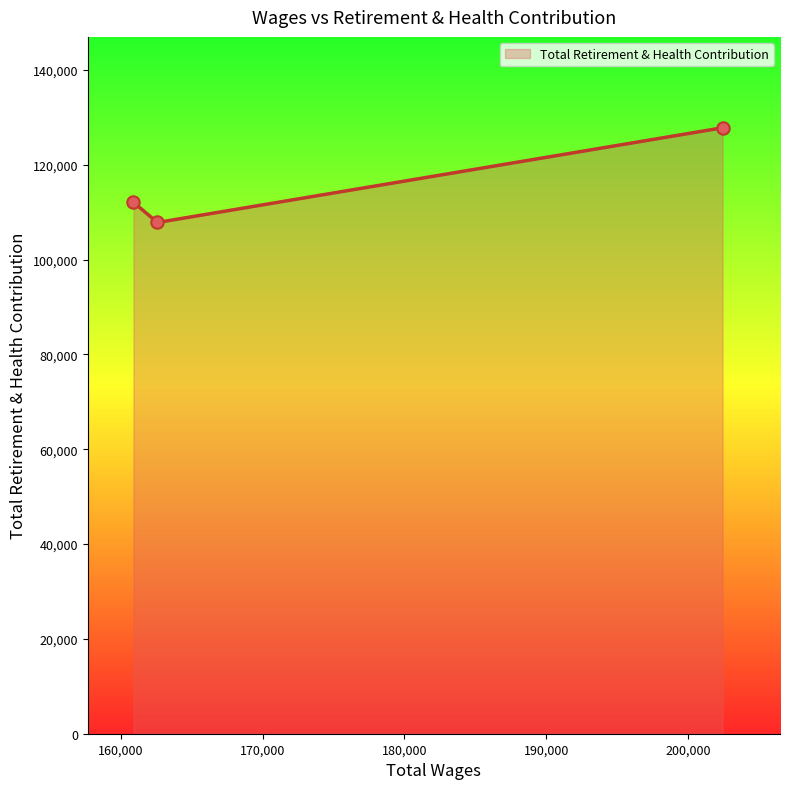

What is the maximum value shown in the chart?

127776